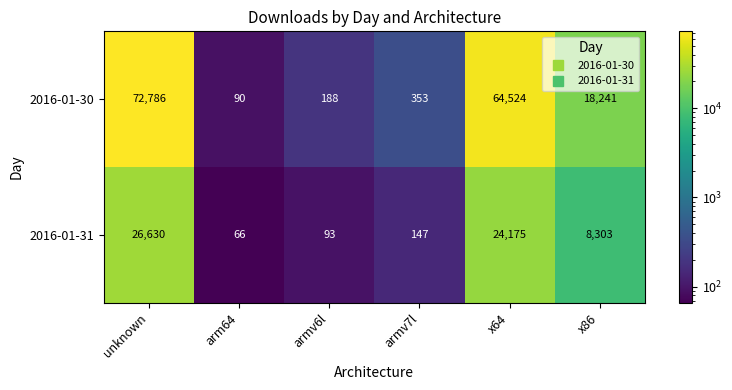

What is the difference between the maximum and minimum values in the 2016-01-30 series?

72696